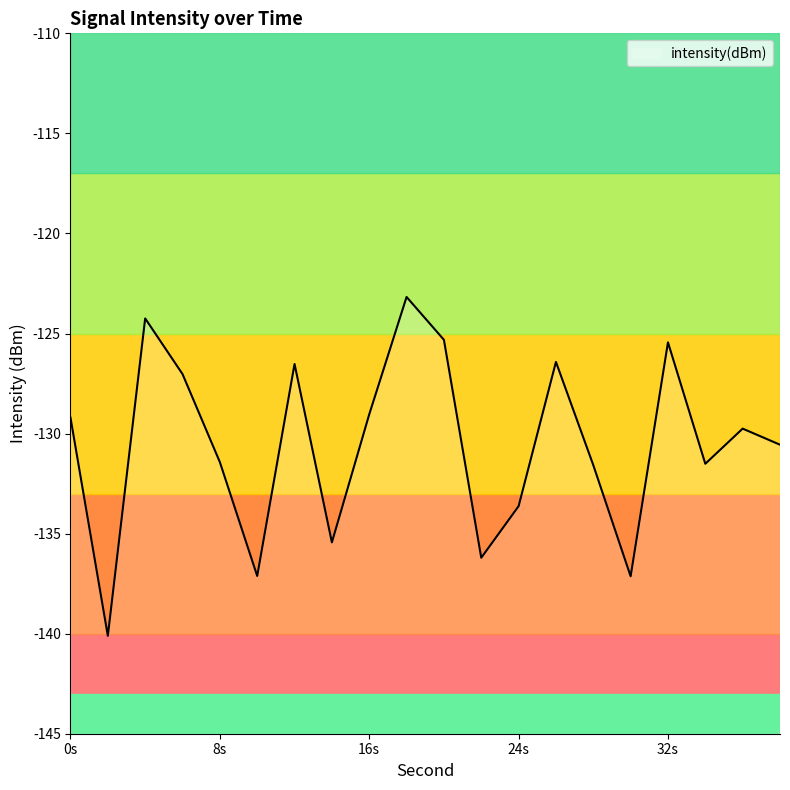

What is the value of the 15th point from the left?

-131.6